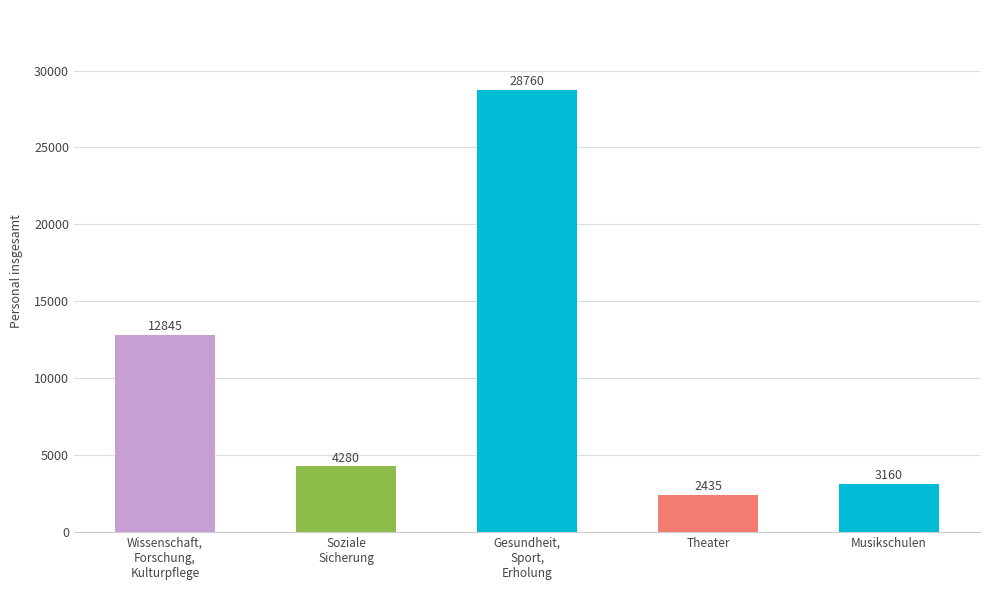

What is the value of the 2nd bar from the left?

4280